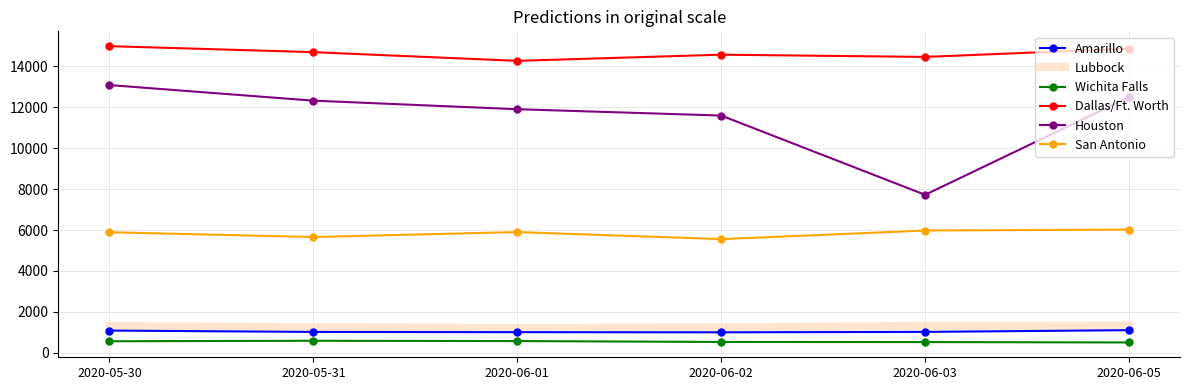

What is the maximum value shown in the chart?

14994